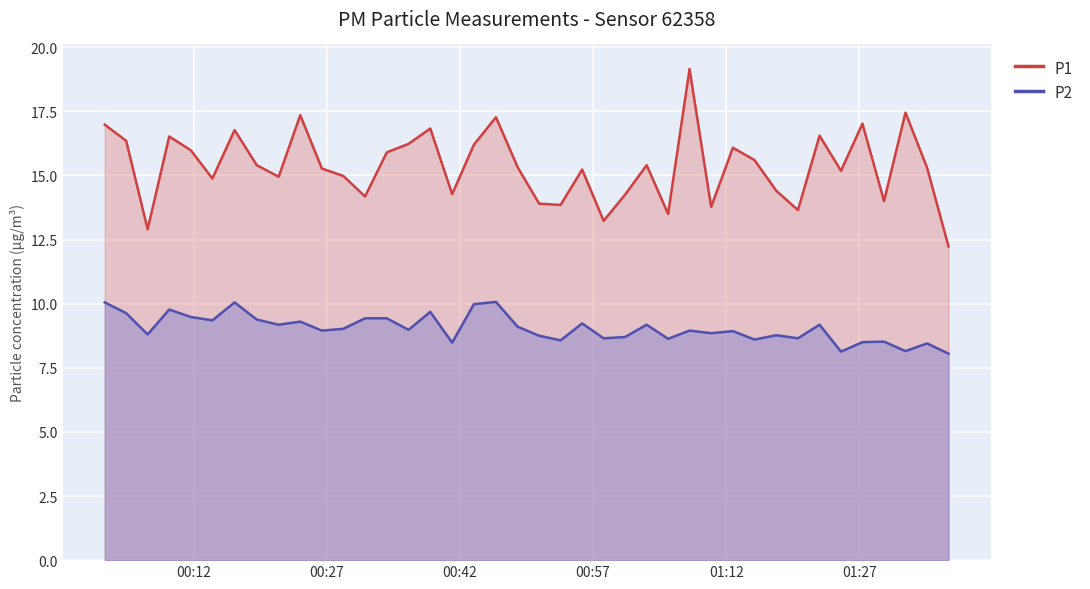

At how many categories does at least one series exceed 13?

38